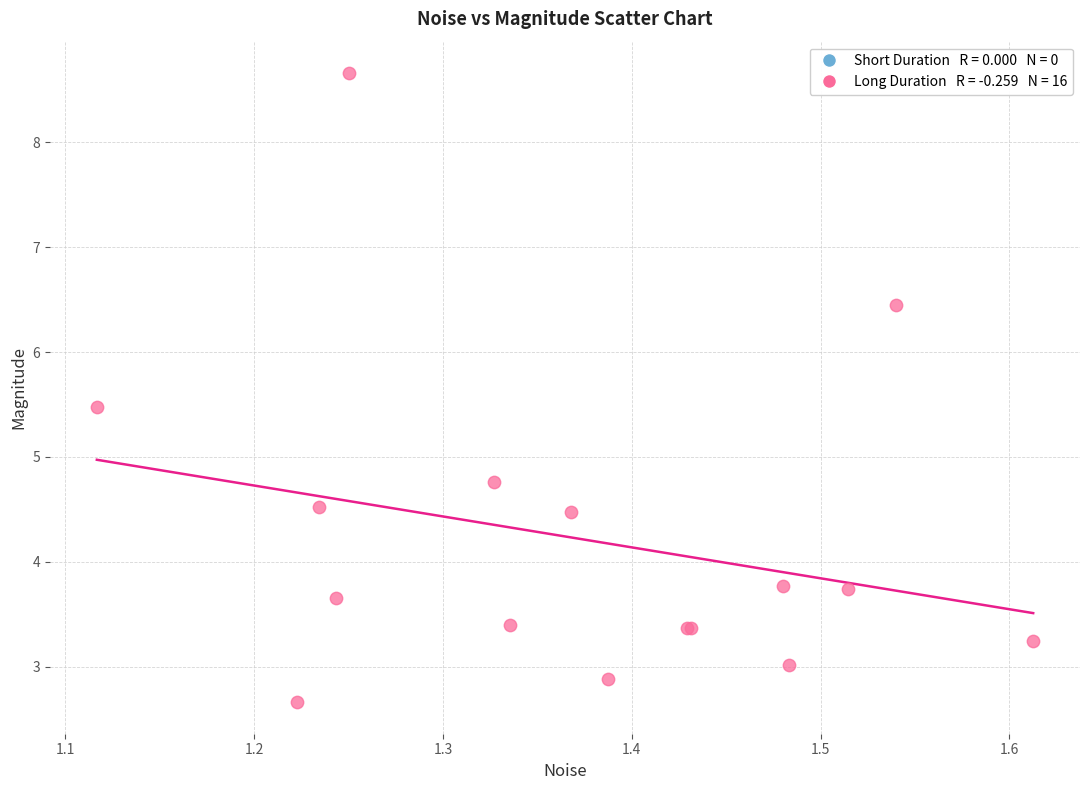

What Y value in the scatter plot is closest to 5?

4.8